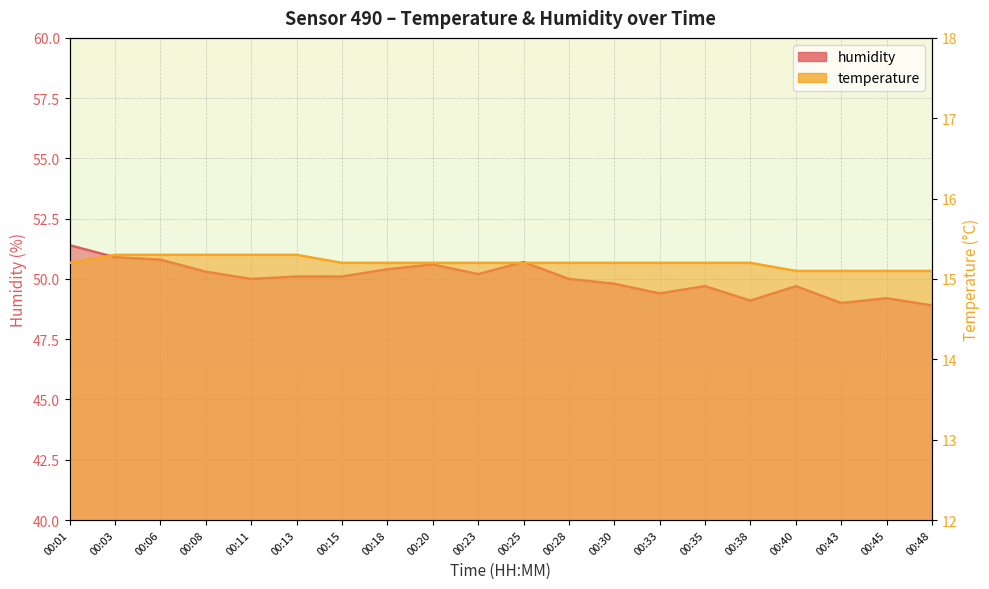

Rank the categories by temperature value from lowest to highest.

00:40, 00:43, 00:45, 00:48, 00:01, 00:15, 00:18, 00:20, 00:23, 00:25, 00:28, 00:30, 00:33, 00:35, 00:38, 00:03, 00:06, 00:08, 00:11, 00:13